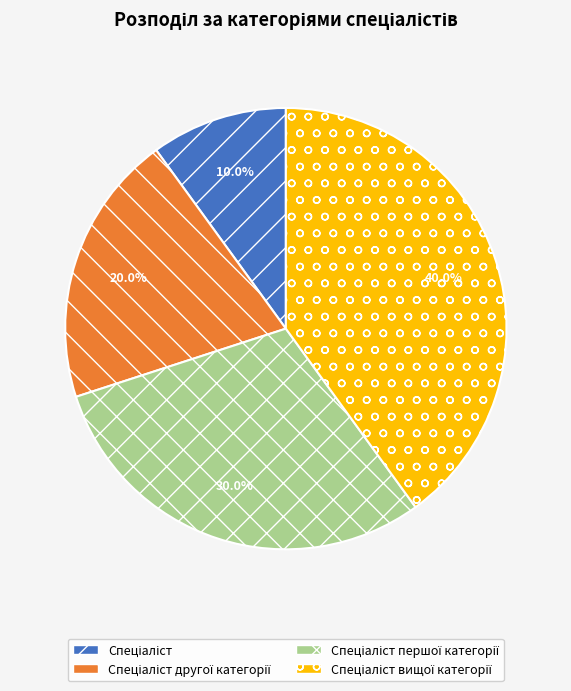

Is there any slice that represents more than half of the pie?

No